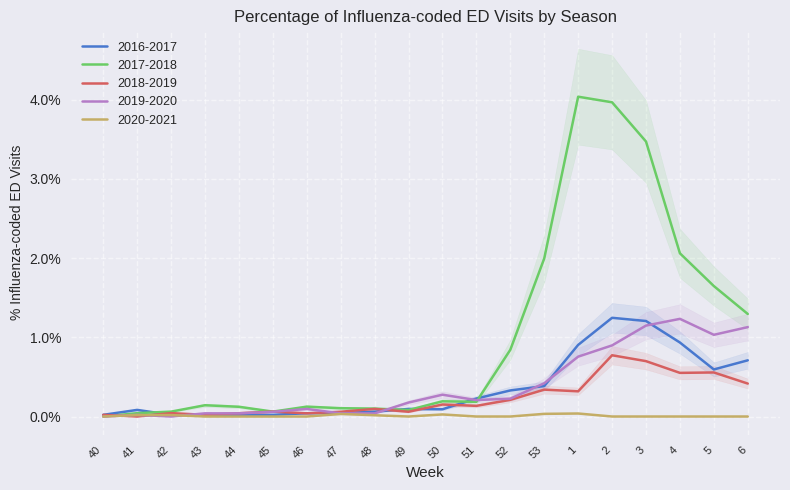

At which category does 2016-2017 reach its first local peak?

41